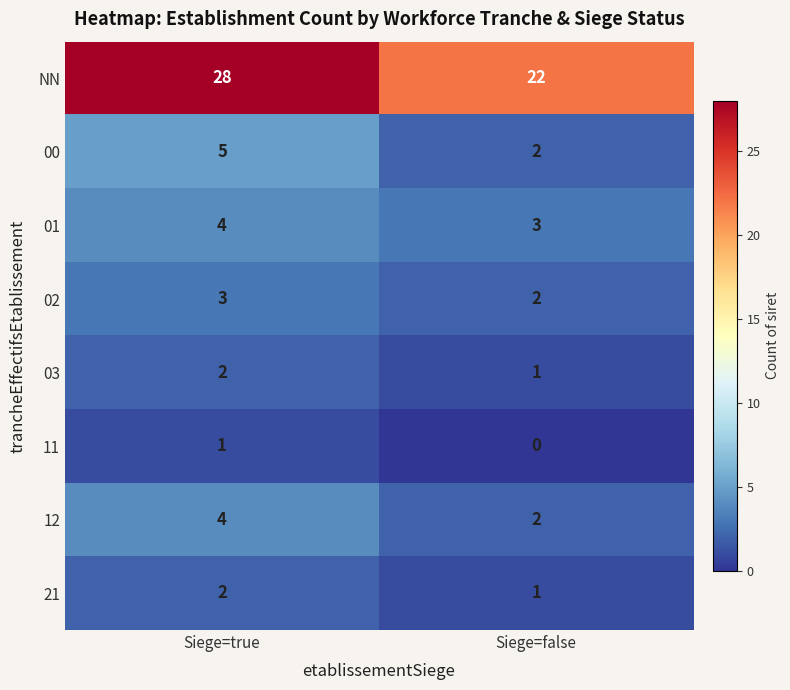

What is the sum of the 21 values at Siege=true and Siege=false?

3